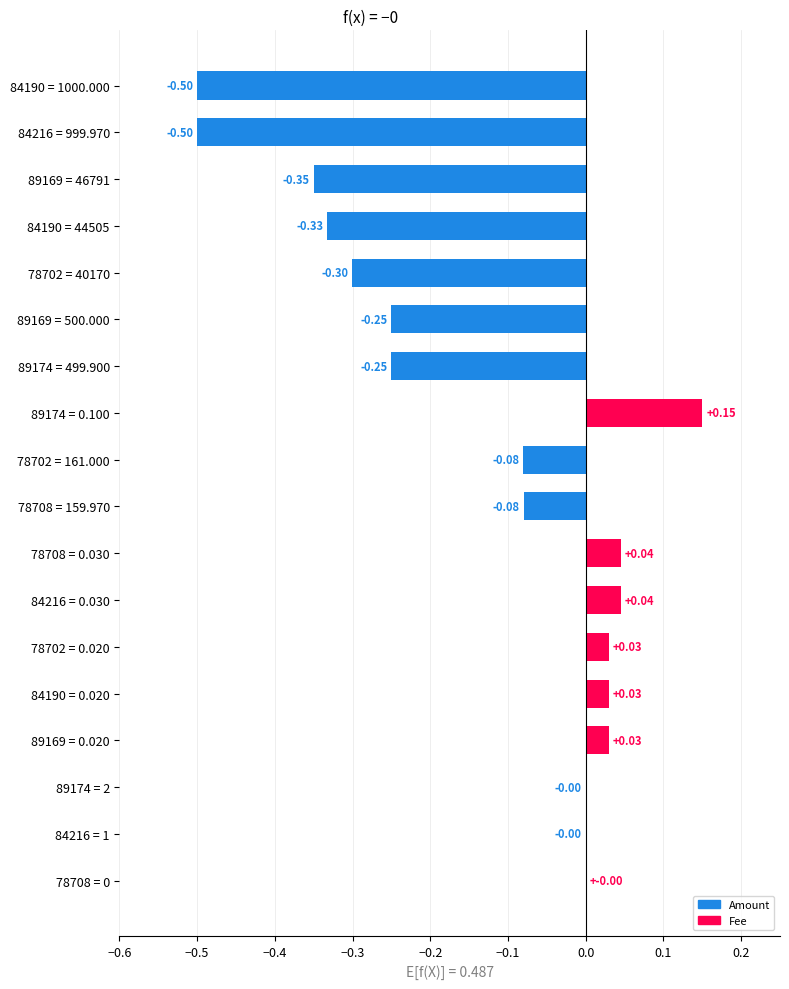

What is the sum of all values?

-2.3